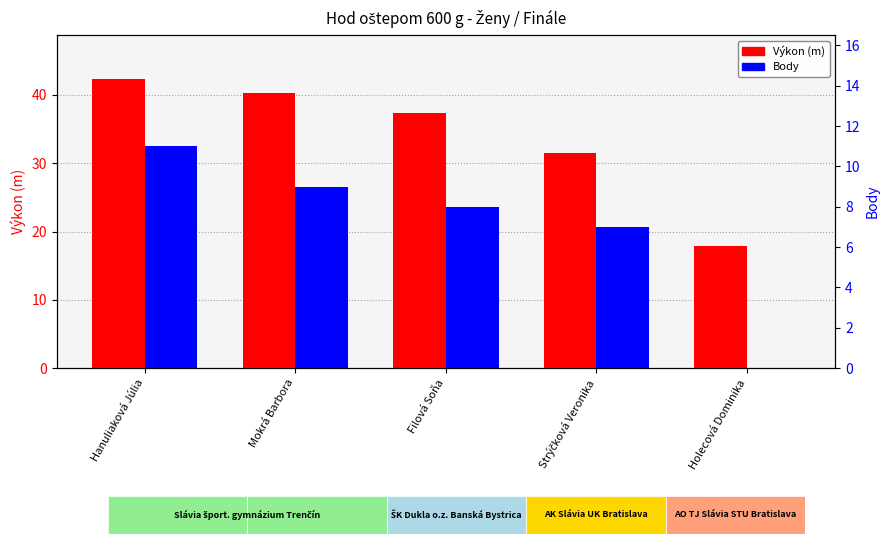

At how many categories does at least one series exceed 12?

5